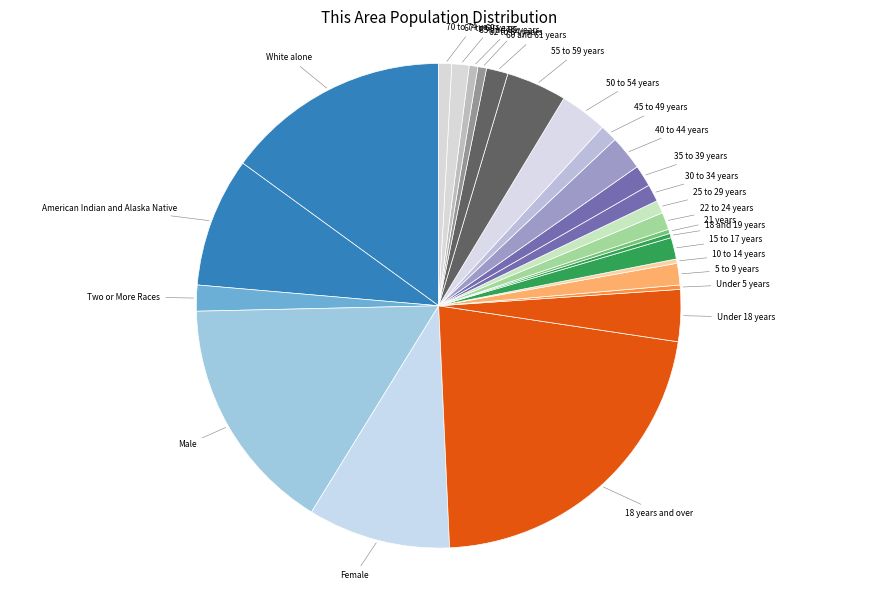

Is there any slice that represents more than half of the pie?

No